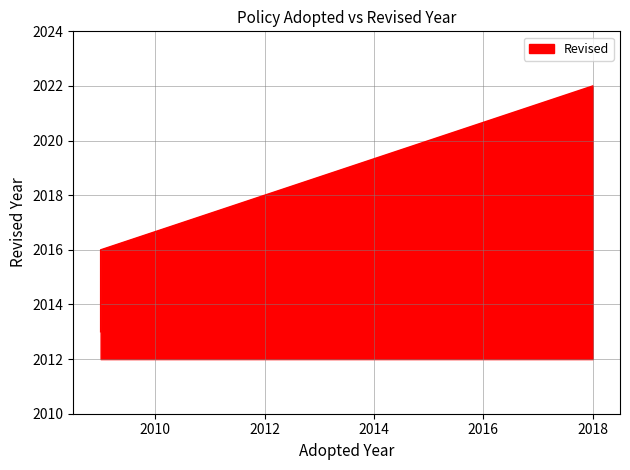

Does the chart display data point markers on the line(s)?

No